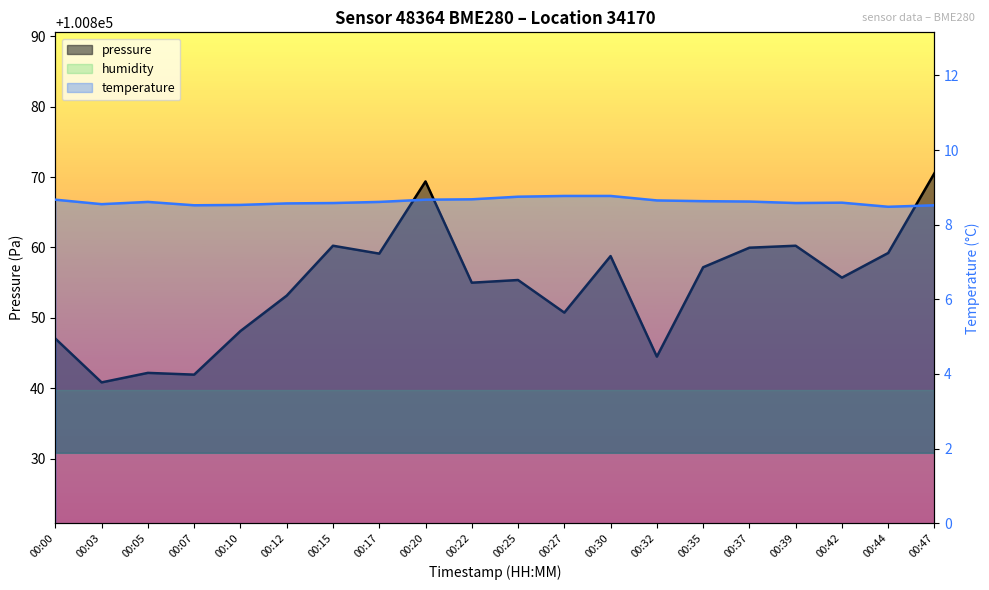

Reading right to left, list all the values displayed in this chart.

pressure: 100870.6	100859.2	100855.7	100860.2	100860.0	100857.2	100844.5	100858.8	100850.8	100855.4	100855.0	100869.4	100859.1	100860.2	100853.2	100848.1	100841.9	100842.2	100840.8	100847.1
temperature: 8.5	8.5	8.6	8.6	8.6	8.6	8.7	8.8	8.8	8.8	8.7	8.7	8.6	8.6	8.6	8.5	8.5	8.6	8.6	8.7